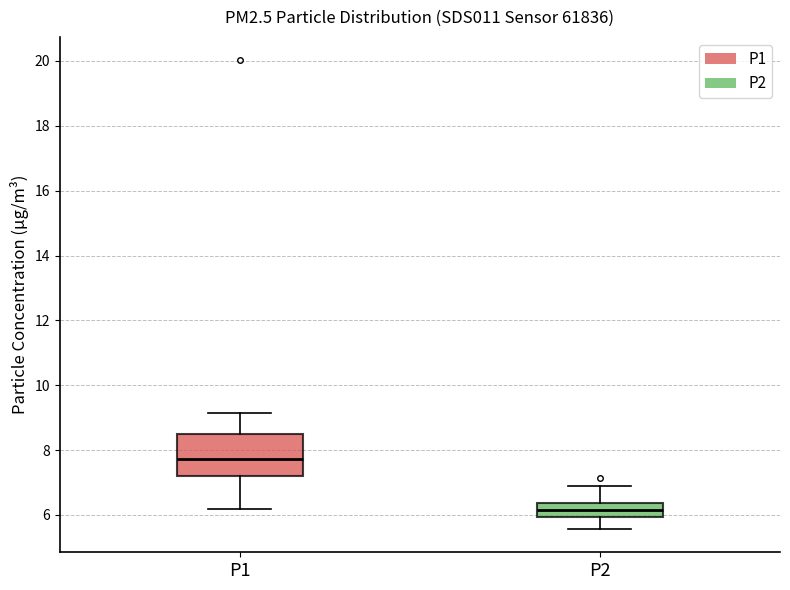

Which box has the lowest median line?

P2